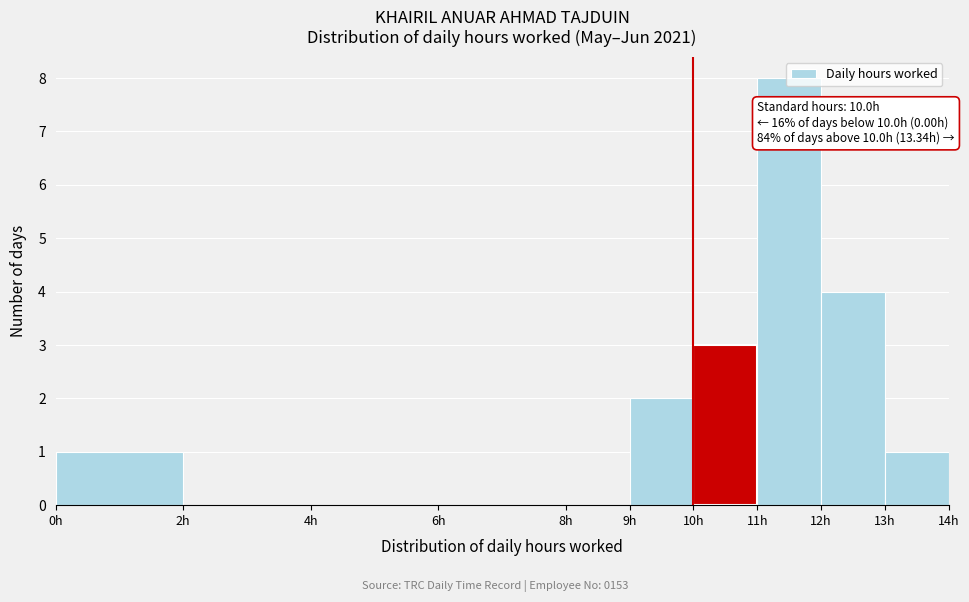

Over which range of the x-axis is the bar tallest?

11 to 12